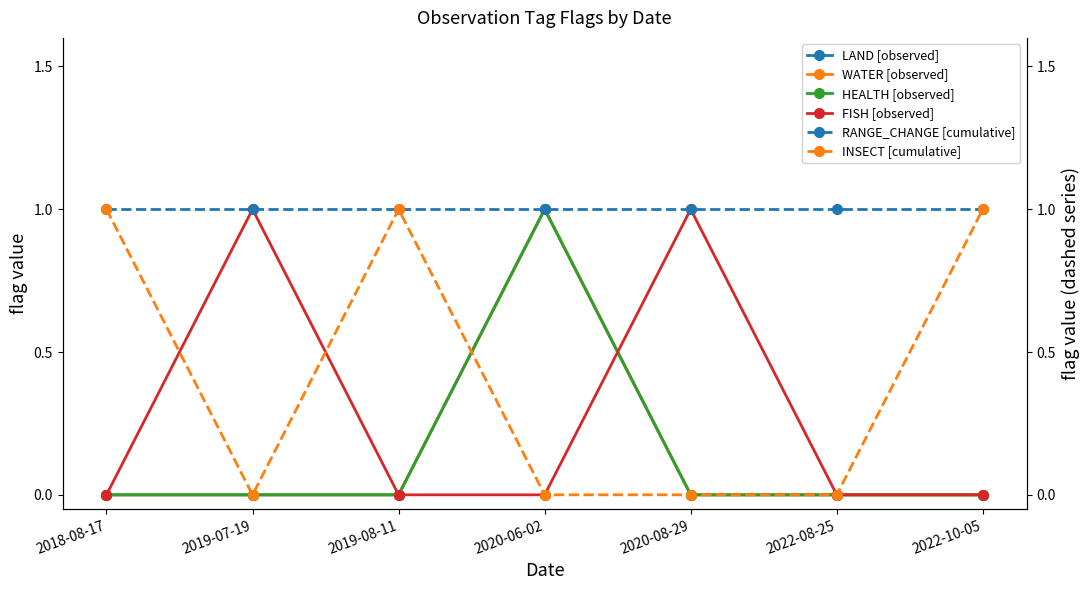

Rank the series at 2022-10-05 from highest to lowest value.

RANGE_CHANGE [cumulative], INSECT [cumulative], LAND [observed], WATER [observed], HEALTH [observed], FISH [observed]